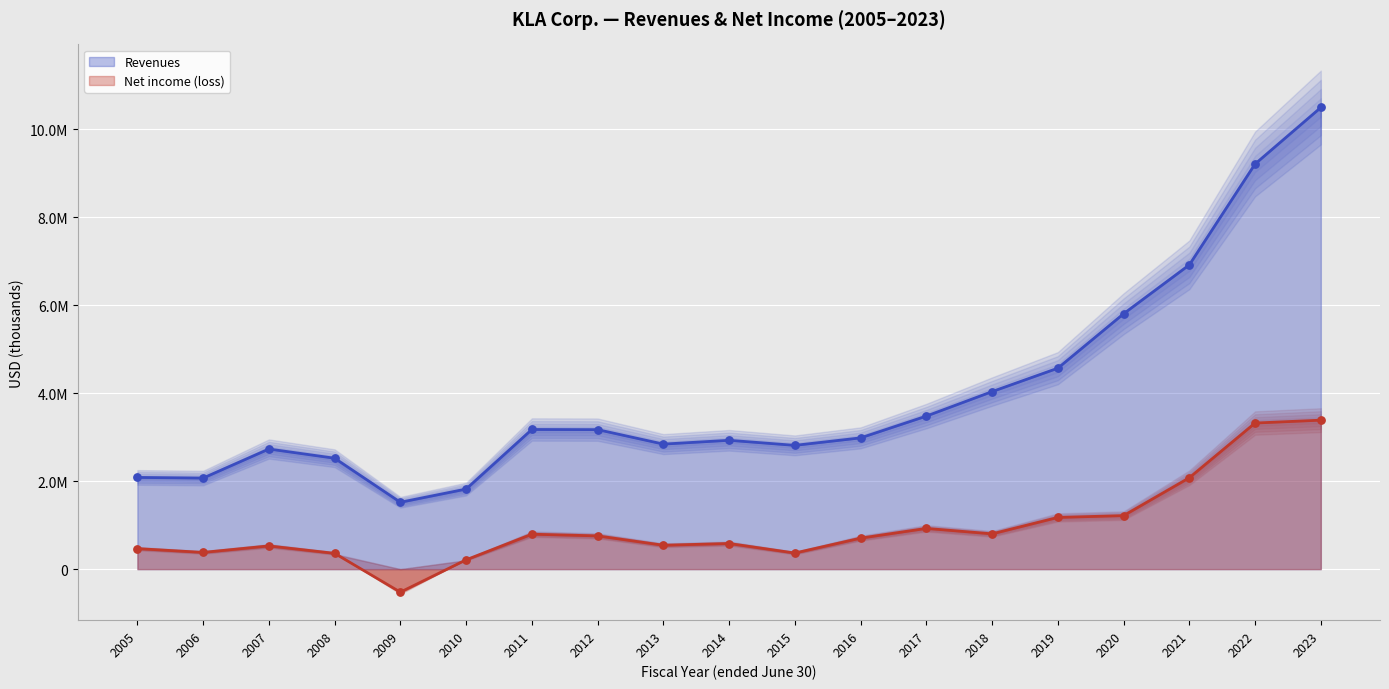

At how many categories does at least one series exceed 5965972?

3